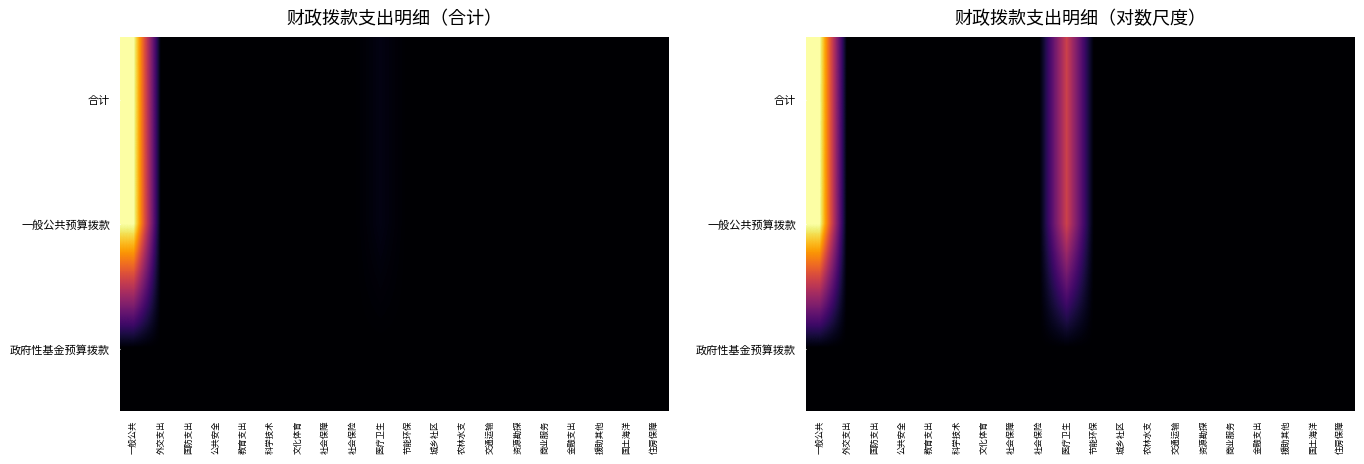

The value of 一般公共预算拨款 at 金融支出 is 0.0. True or false?

True